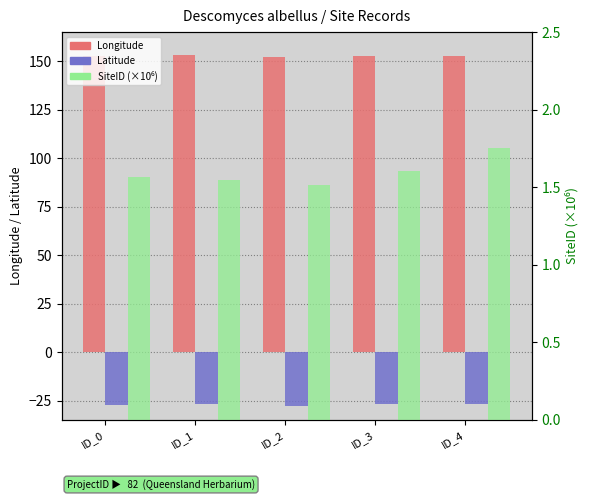

Which series has the largest total across all categories?

Longitude